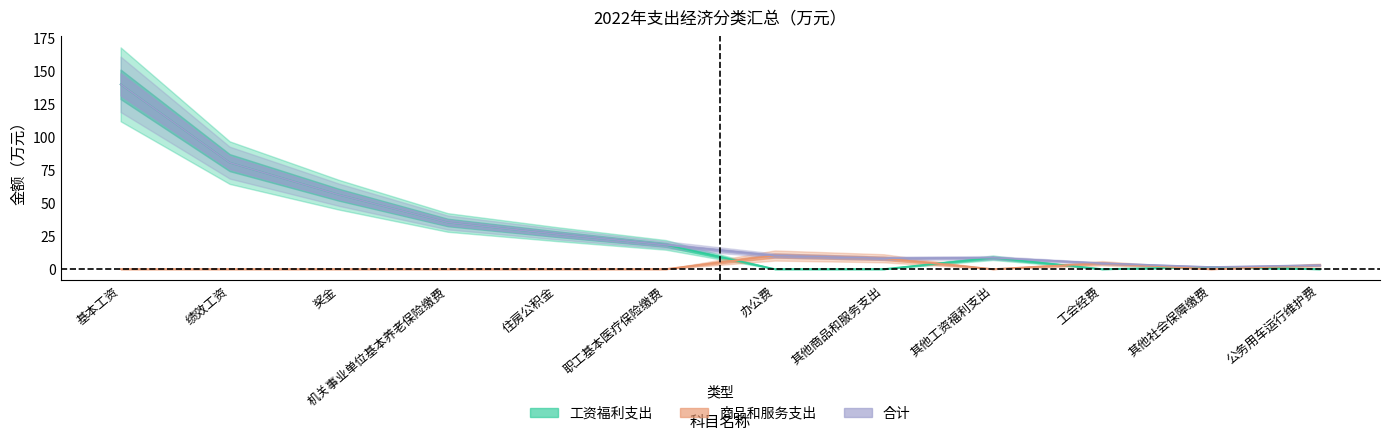

What is the difference between the second highest and minimum values in the 合计 series?

79.0